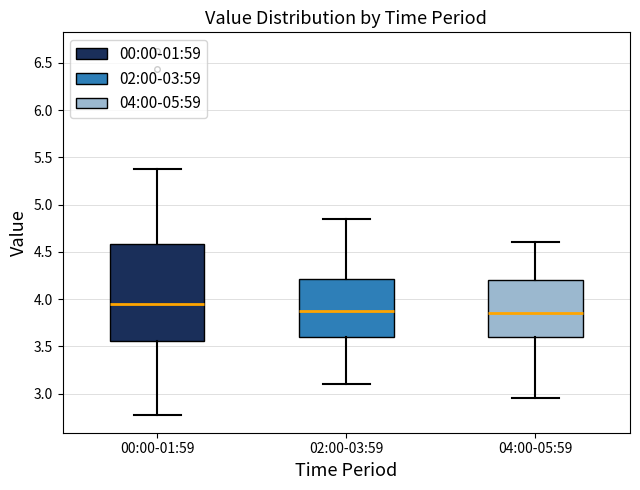

Which box's median line is the highest?

00:00-01:59